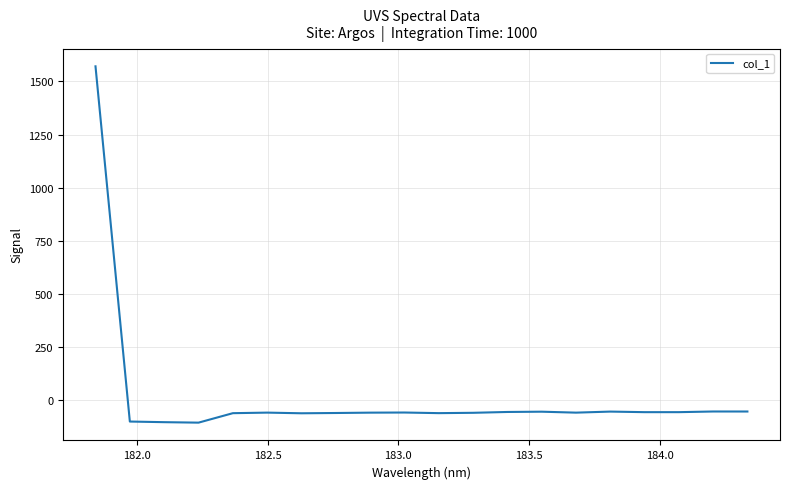

What is the difference between the maximum and minimum values?

1675.1